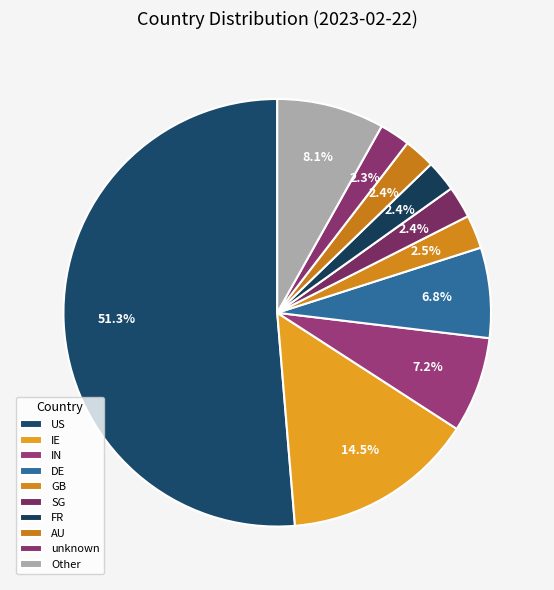

To the nearest percent, what percentage of the pie is SG?

2%